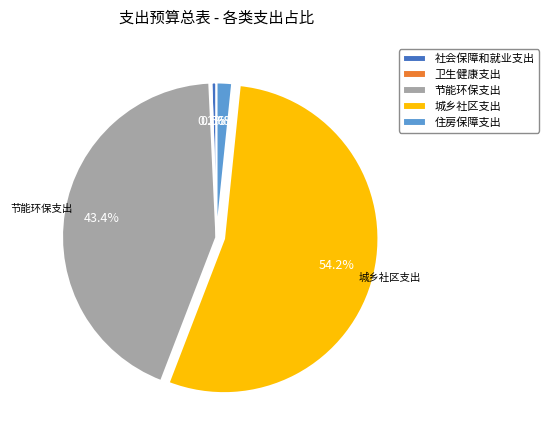

Which has a higher value, 城乡社区支出 or 节能环保支出?

城乡社区支出